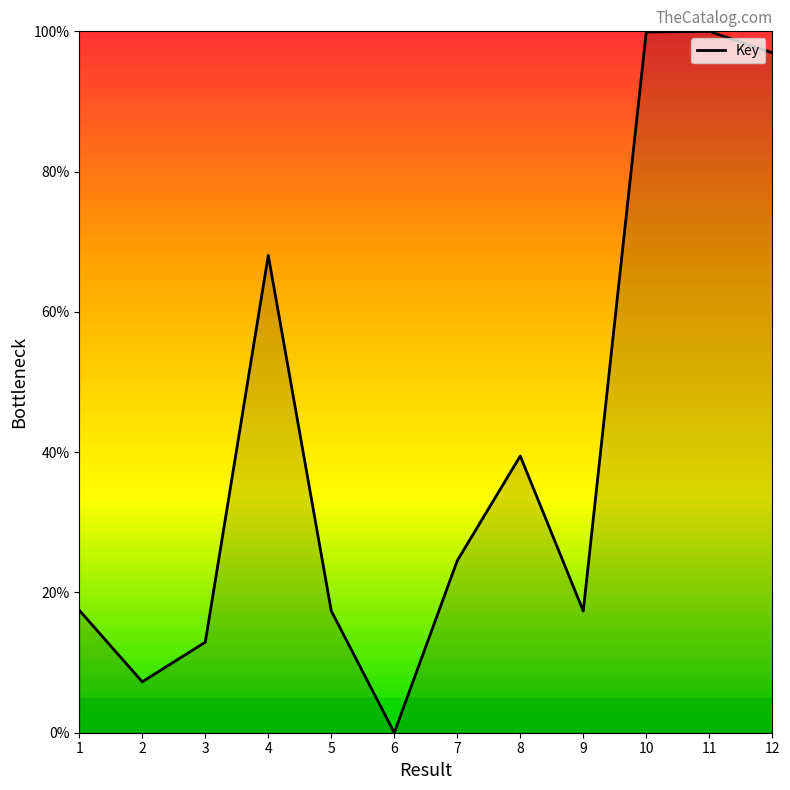

What is the greatest value displayed?

100.0